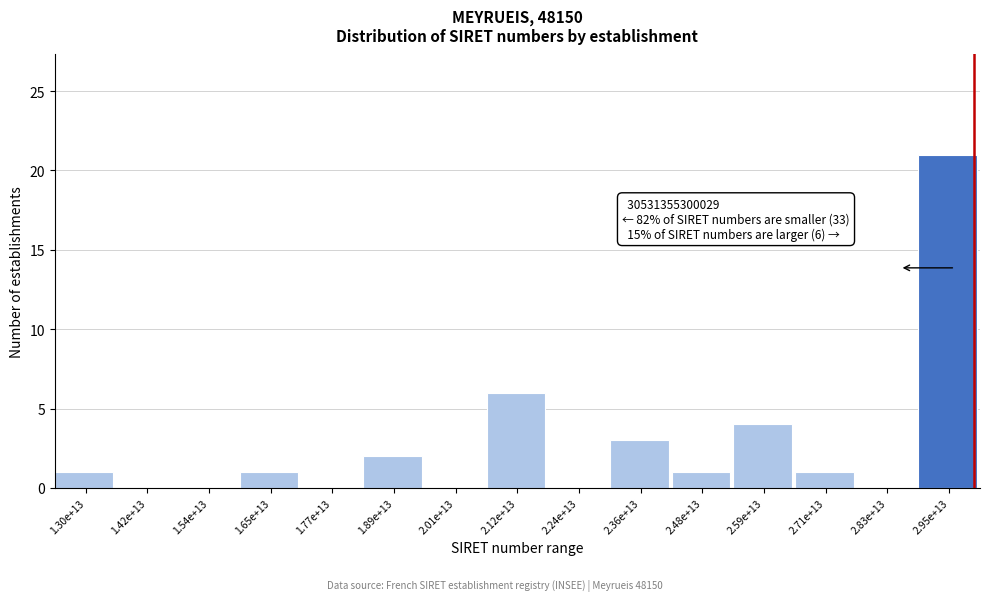

Reading left to right, what are all the values shown in this chart?

1.30e+13=1	1.42e+13=0	1.54e+13=0	1.65e+13=1	1.77e+13=0	1.89e+13=2	2.01e+13=0	2.12e+13=6	2.24e+13=0	2.36e+13=3	2.48e+13=1	2.59e+13=4	2.71e+13=1	2.83e+13=0	2.95e+13=21